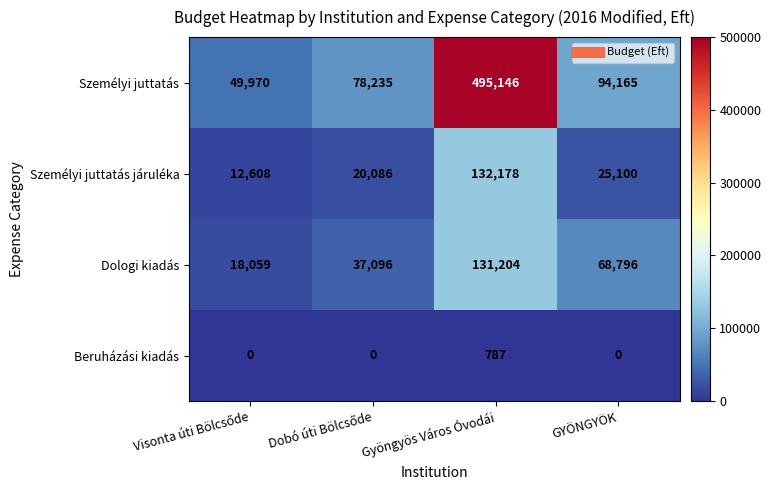

Reading right to left, what are all the values shown in this chart?

Személyi juttatás: 94165	495146	78235	49970
Személyi juttatás járuléka: 25100	132178	20086	12608
Dologi kiadás: 68796	131204	37096	18059
Beruházási kiadás: 0	787	0	0